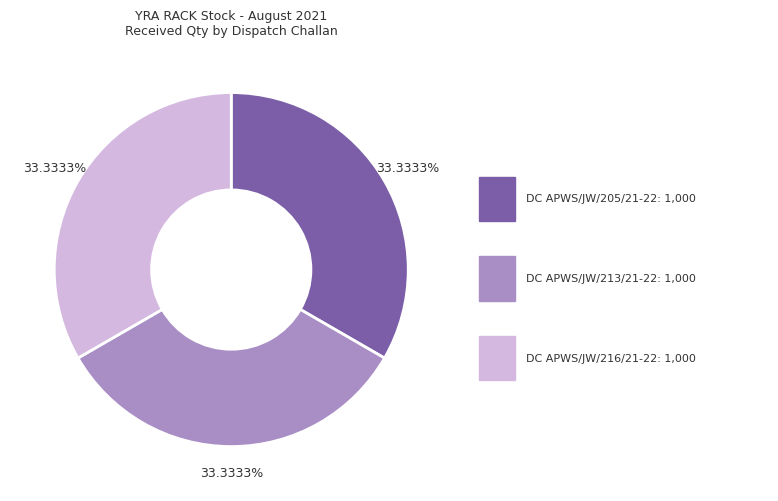

Is there a majority slice in this chart?

No